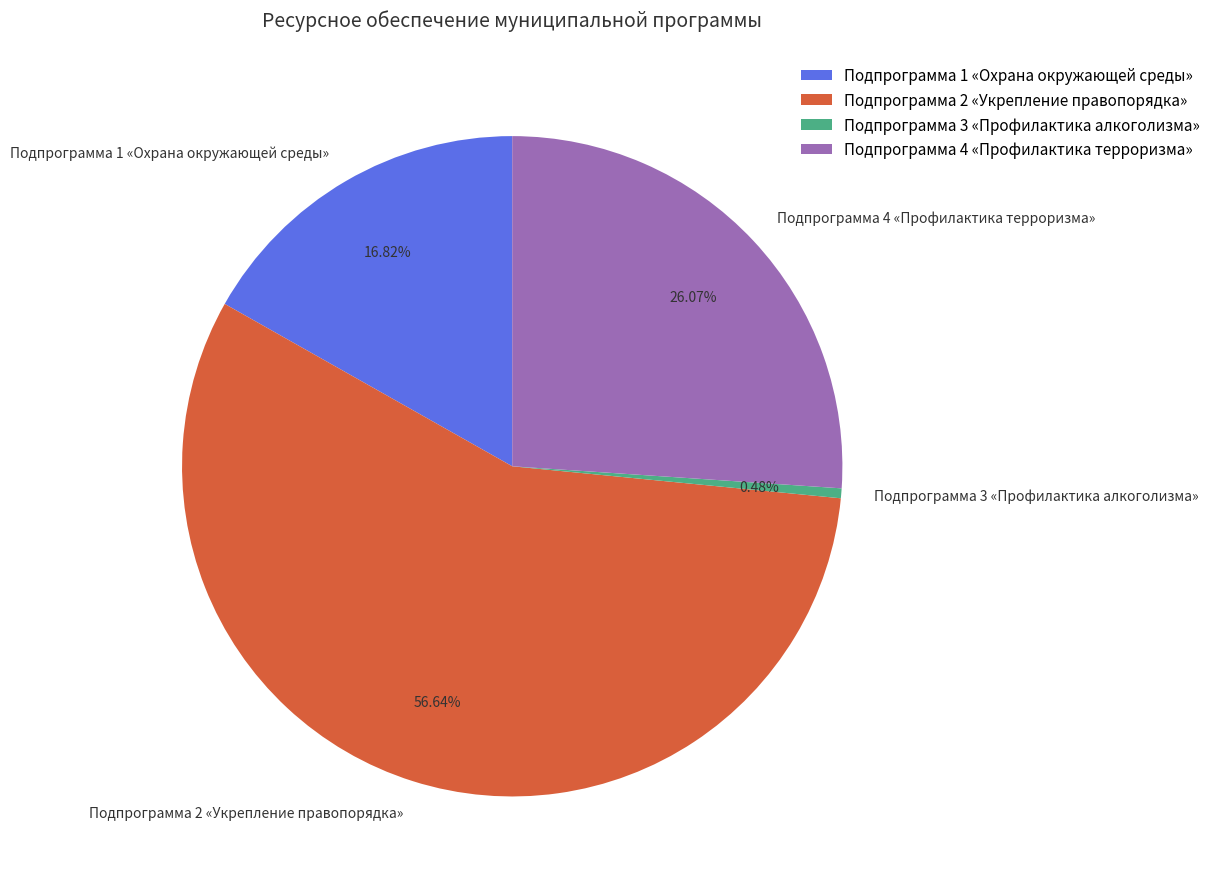

To the nearest percent, what portion does Подпрограмма 4 «Профилактика терроризма» represent?

26%